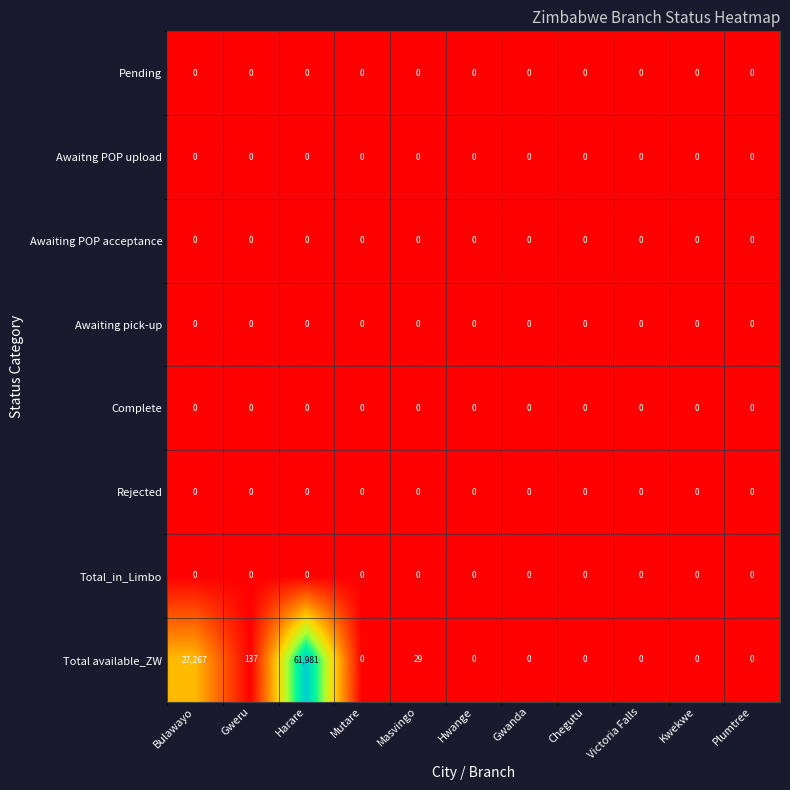

What is the spread (max minus min) of values at Harare?

61981